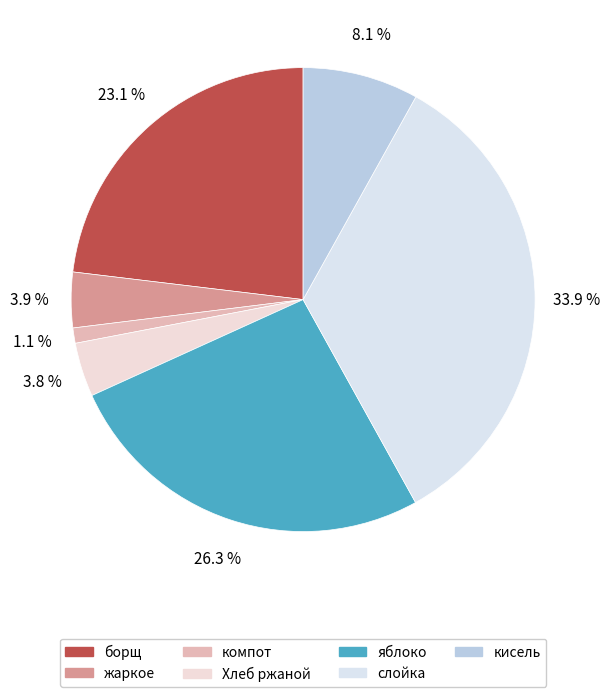

True or false: борщ accounts for 23% of the total.

True